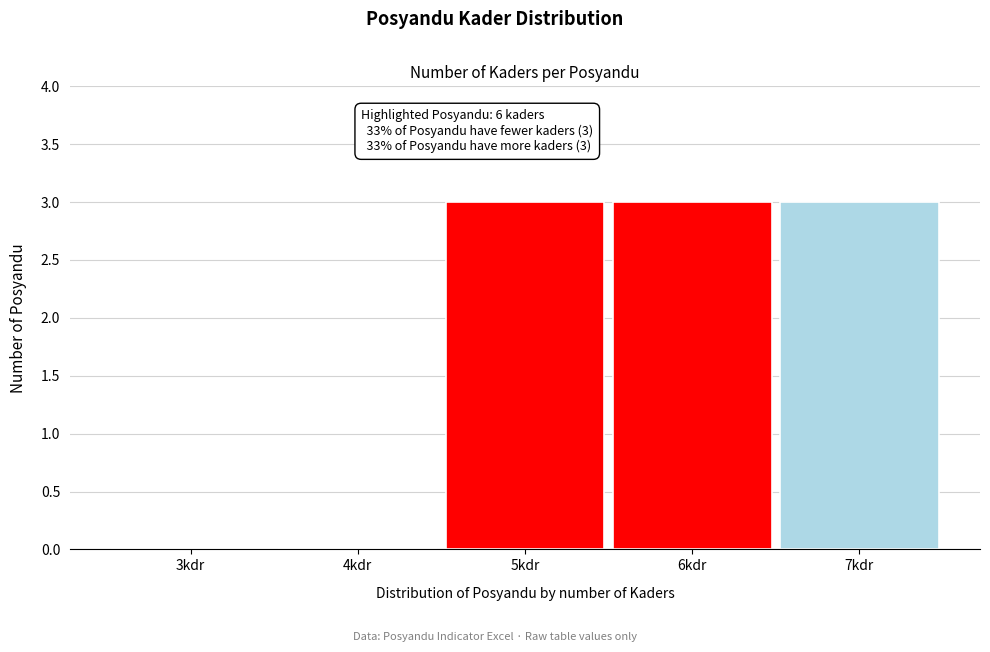

Reading left to right, what are all the values shown in this chart?

3kdr=0	4kdr=0	5kdr=3	6kdr=3	7kdr=3